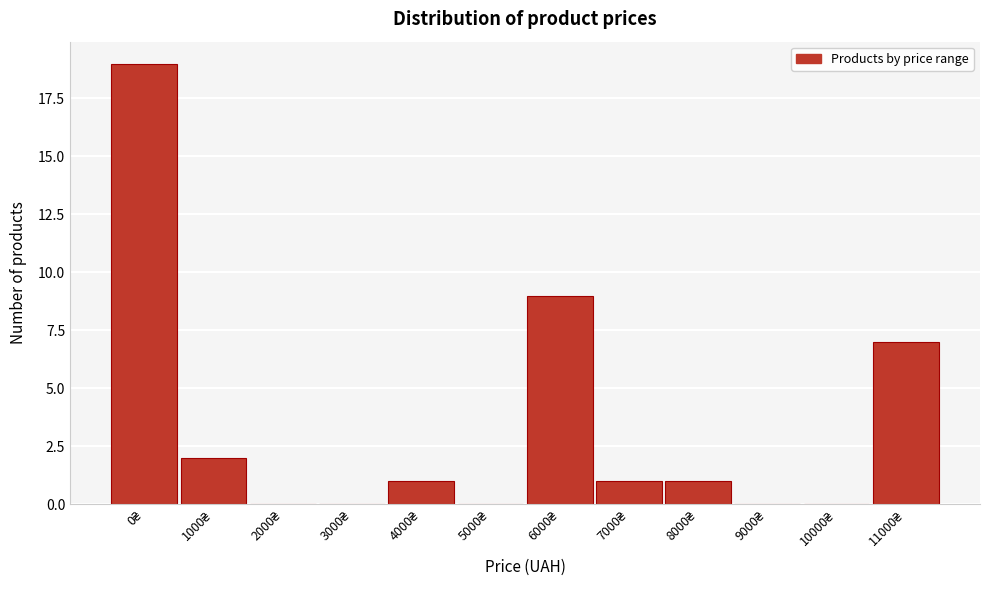

What is the sum of all values?

40